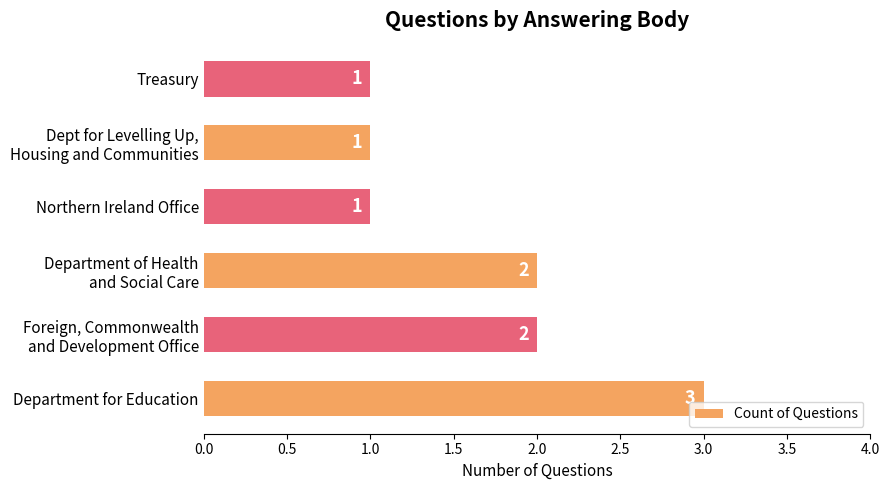

Does the chart contain stacked bars?

No